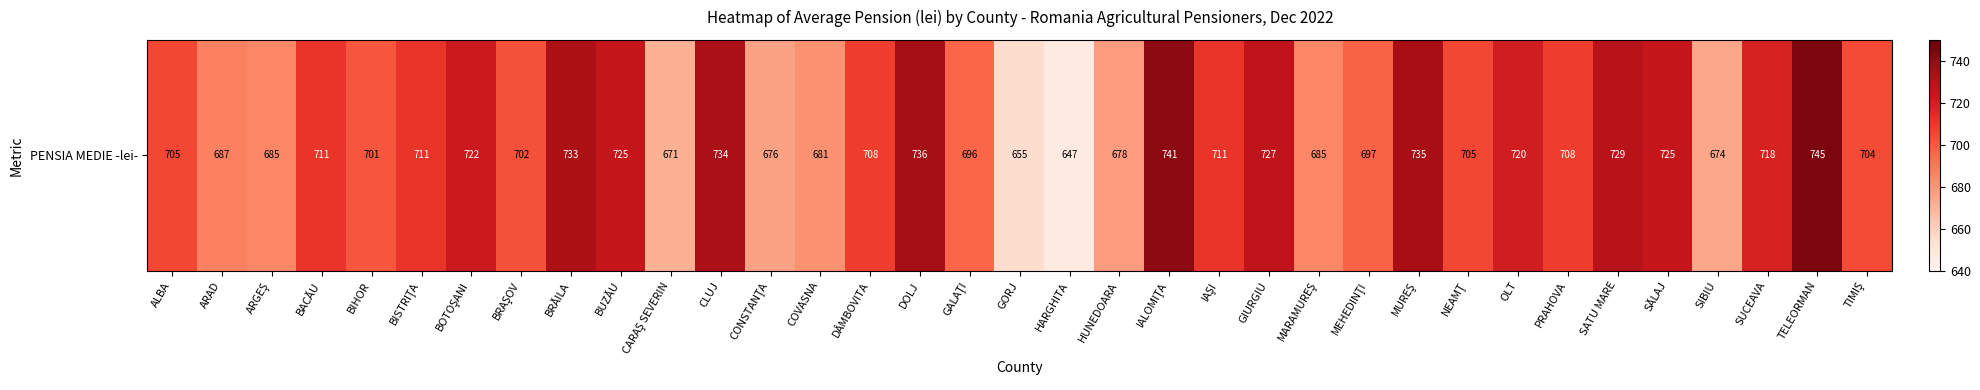

How many data points are above 708?

16